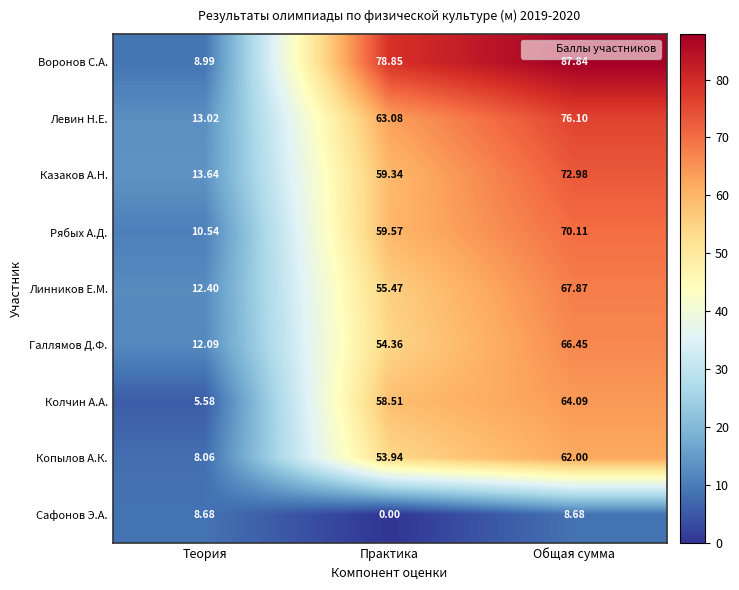

At which category does the chart reach its peak across all series?

Общая сумма